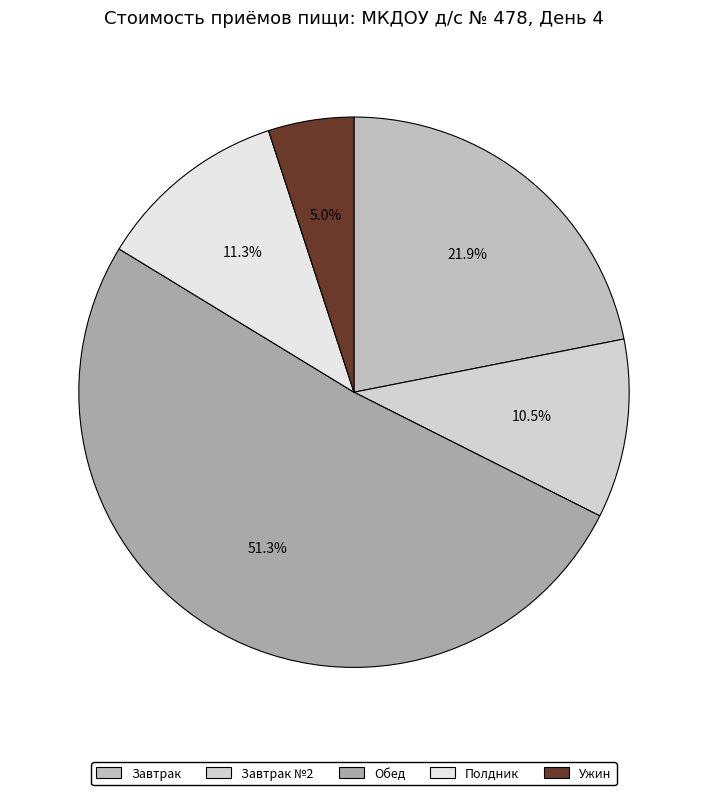

How many segments does this pie chart have?

5